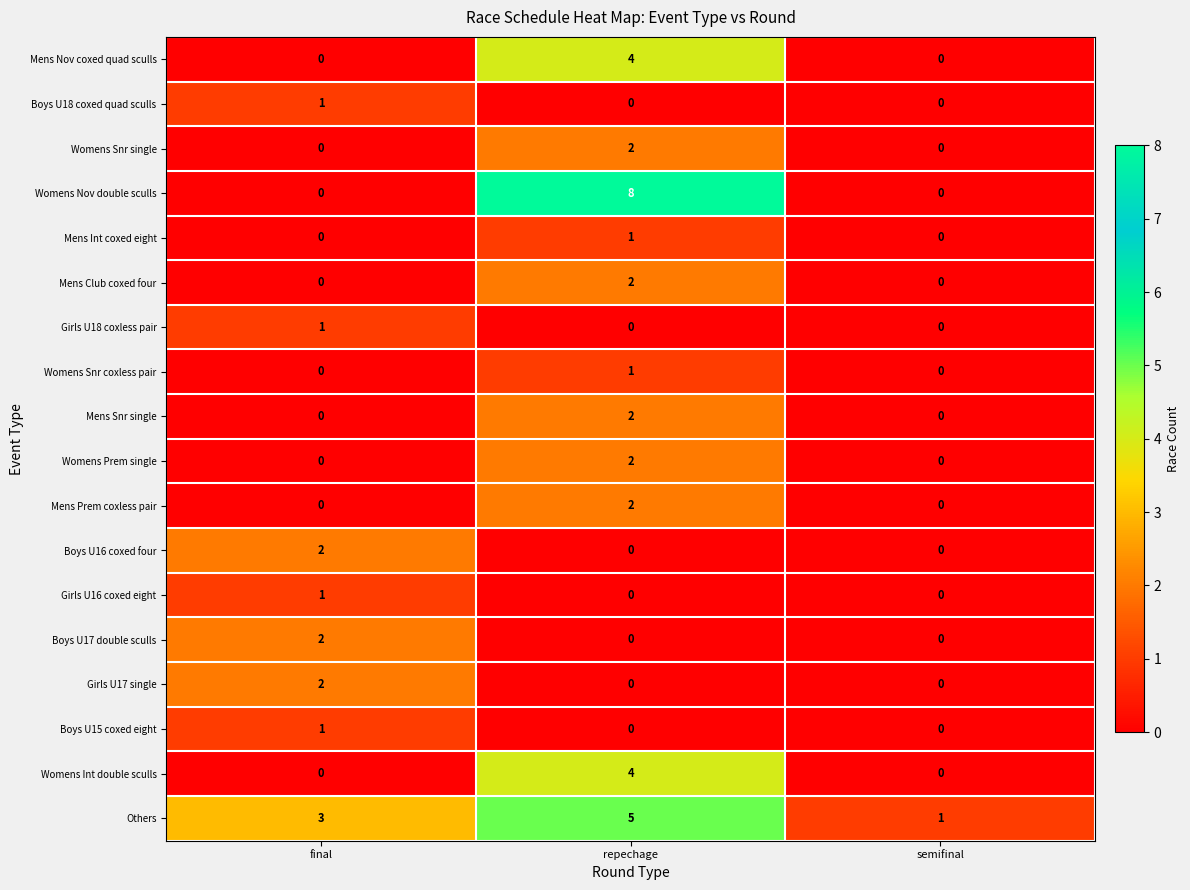

At which category is the sum across all series the highest?

repechage